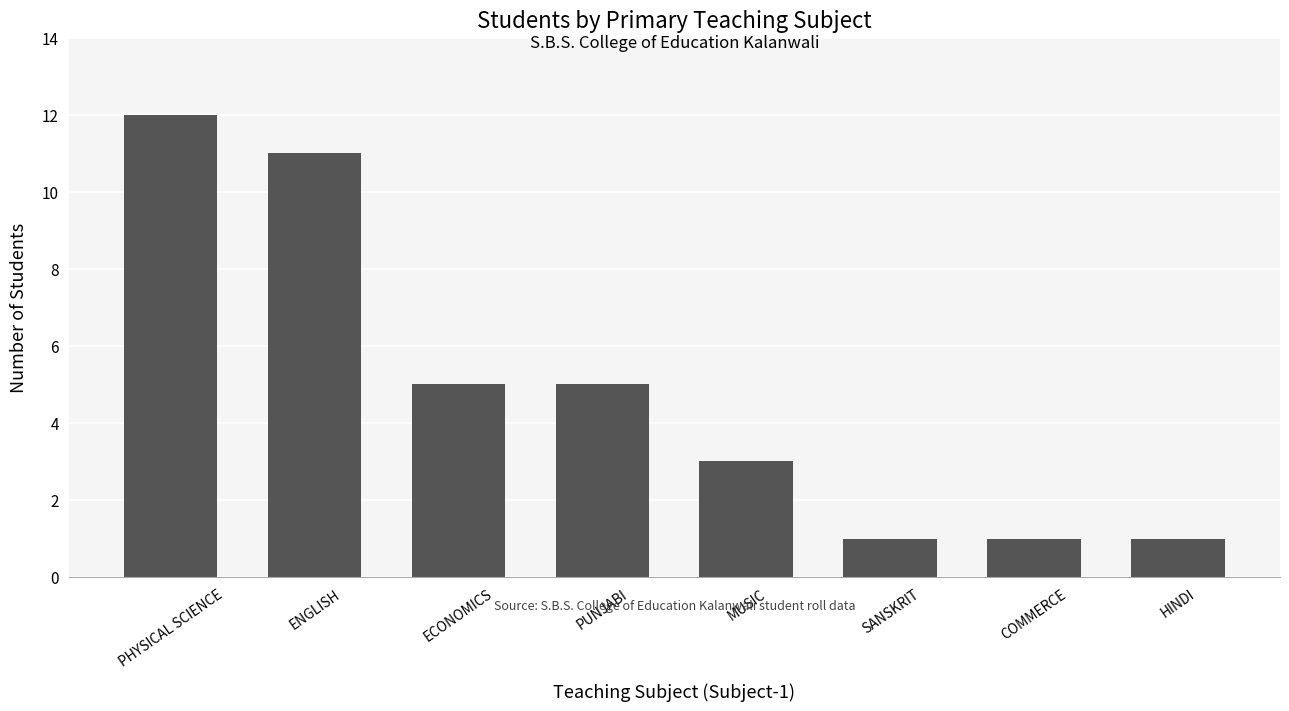

What is the maximum value shown in the chart?

12